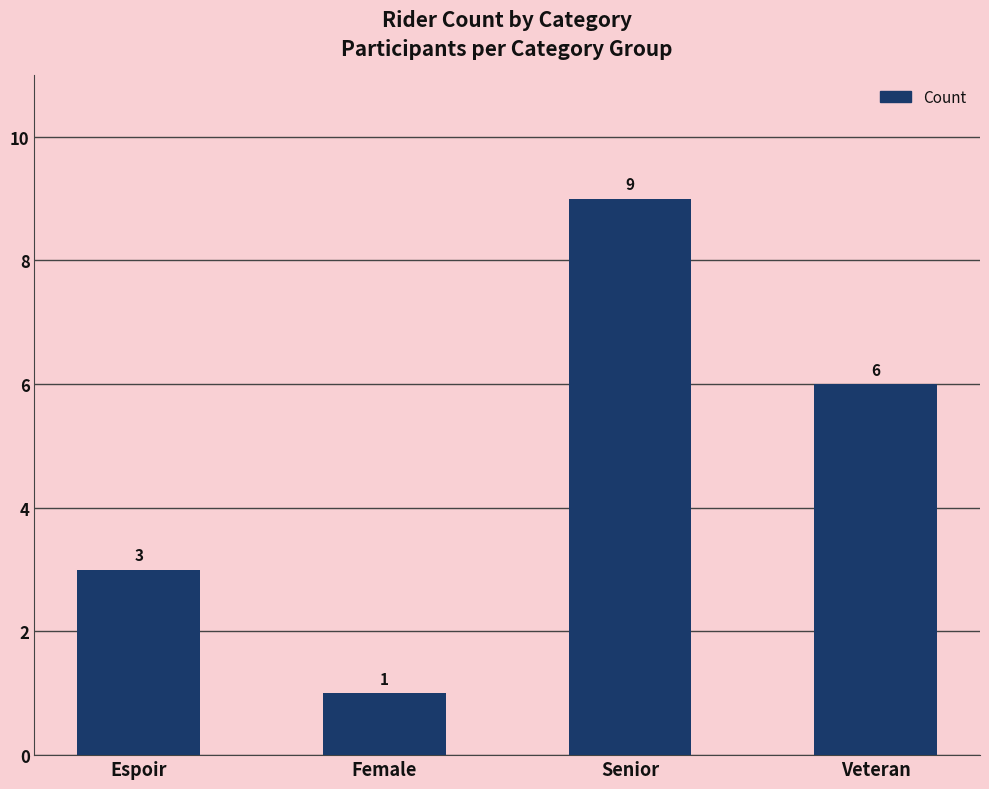

The value at Female is 0. True or false?

False